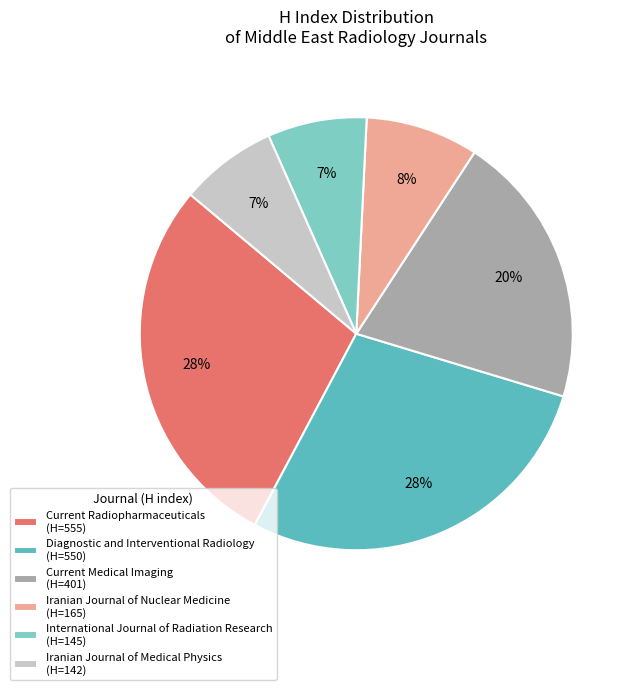

Count the number of slices in the pie.

6